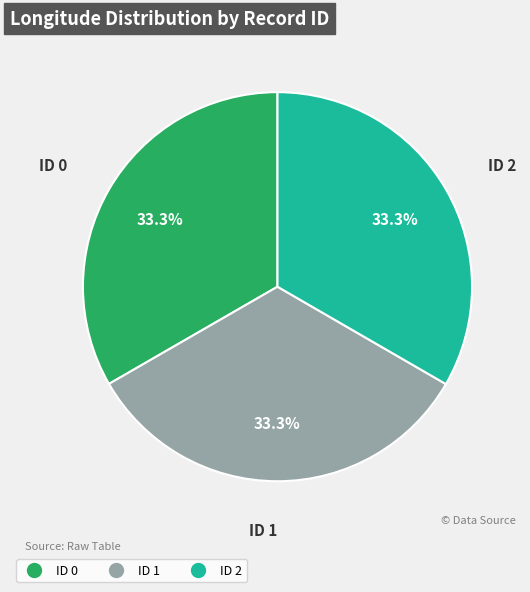

Do ID 1 and ID 2 together represent more than half of the pie?

Yes